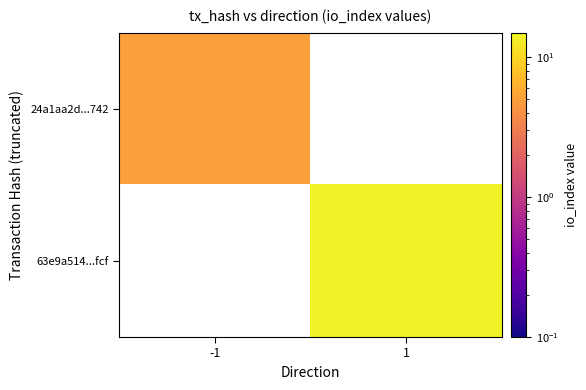

How many values in 63e9a514...fcf are above zero?

1